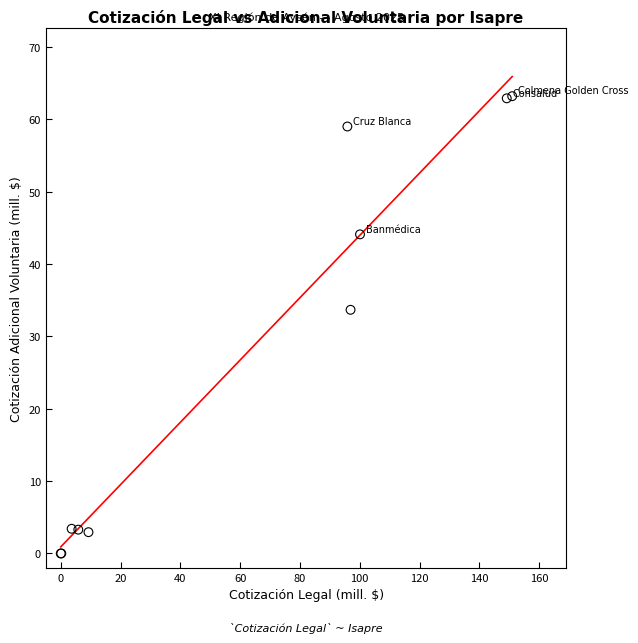

What Y value in the scatter plot is closest to 31?

33.7